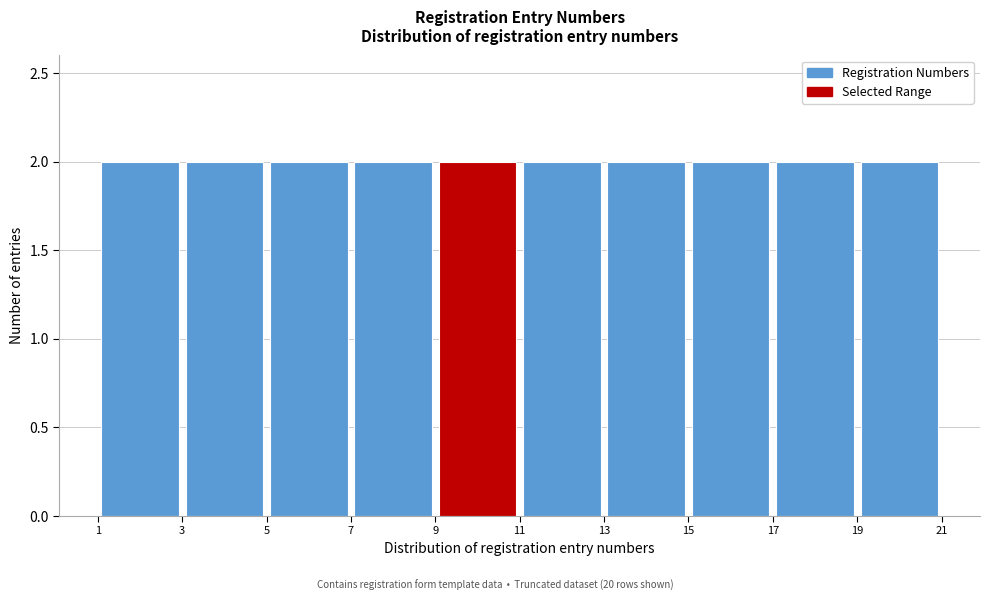

Reading left to right, transcribe this chart: for each bar, give the range it covers on the x-axis and its height. The values are not printed on the chart, so give them approximately, as read against the axis.

1 to 3: 2
3 to 5: 2
5 to 7: 2
7 to 9: 2
9 to 11: 2
11 to 13: 2
13 to 15: 2
15 to 17: 2
17 to 19: 2
19 to 21: 2